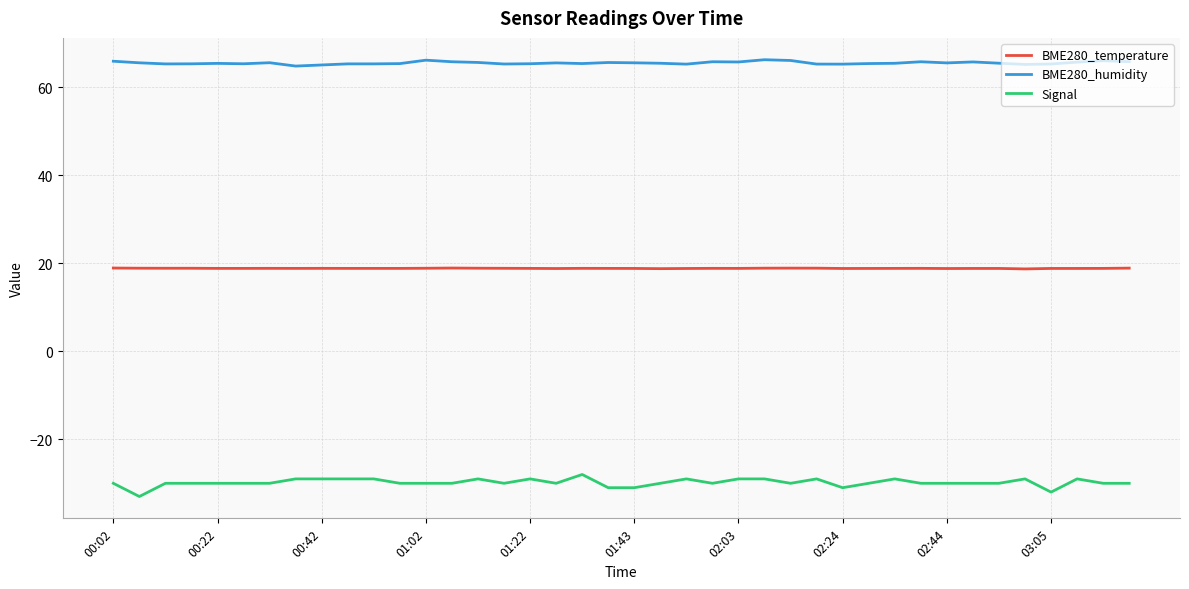

How many lines are shown in the chart?

3